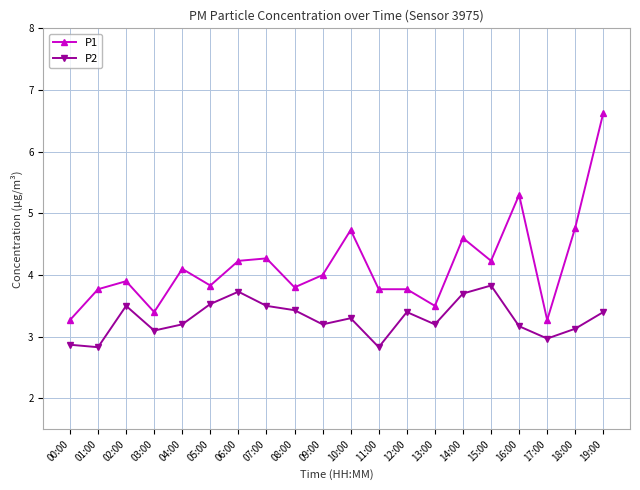

Is the value of P2 at 03:00 greater than the value of P1 at 13:00?

No